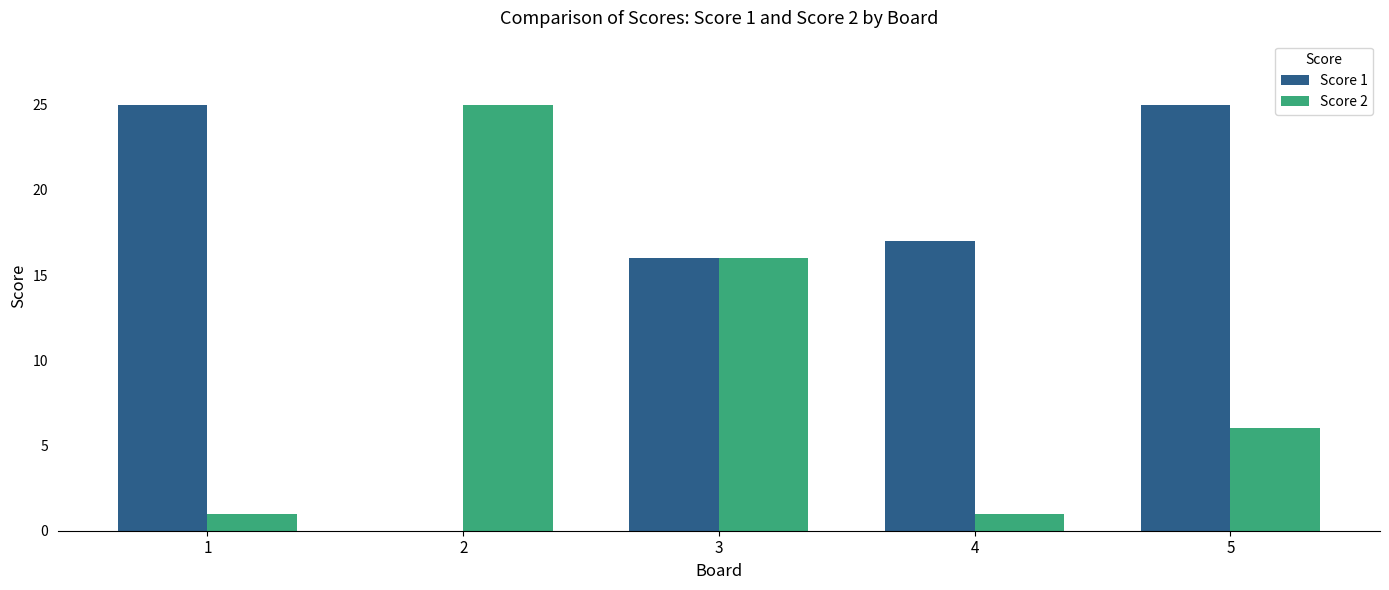

What is the sum of all Score 2 values?

49